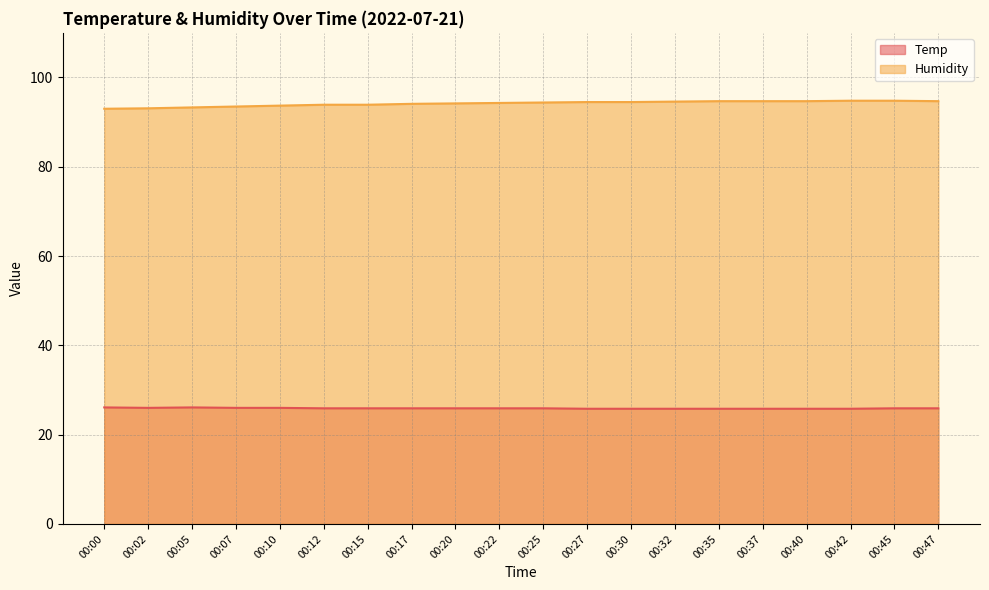

What is the value of the Humidity point at the 11th from the left?

94.4